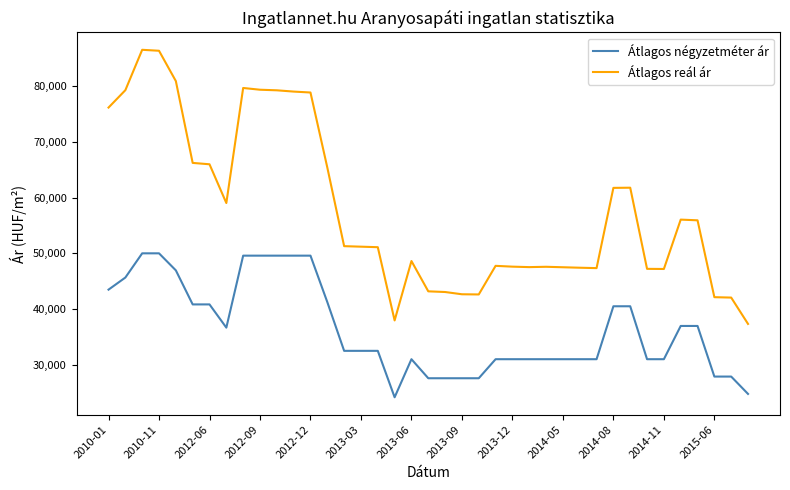

What is the lowest value of the Átlagos négyzetméter ár series?

24166